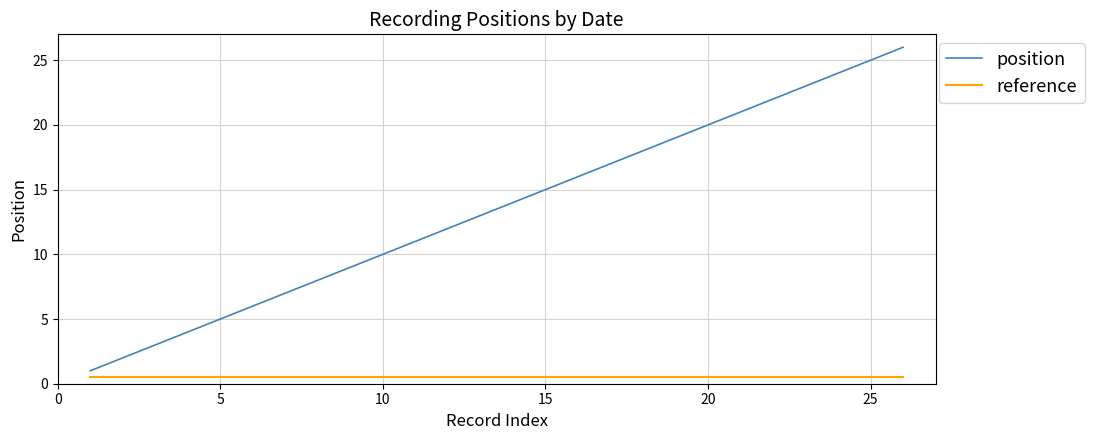

What is the lowest value of the reference series?

0.5